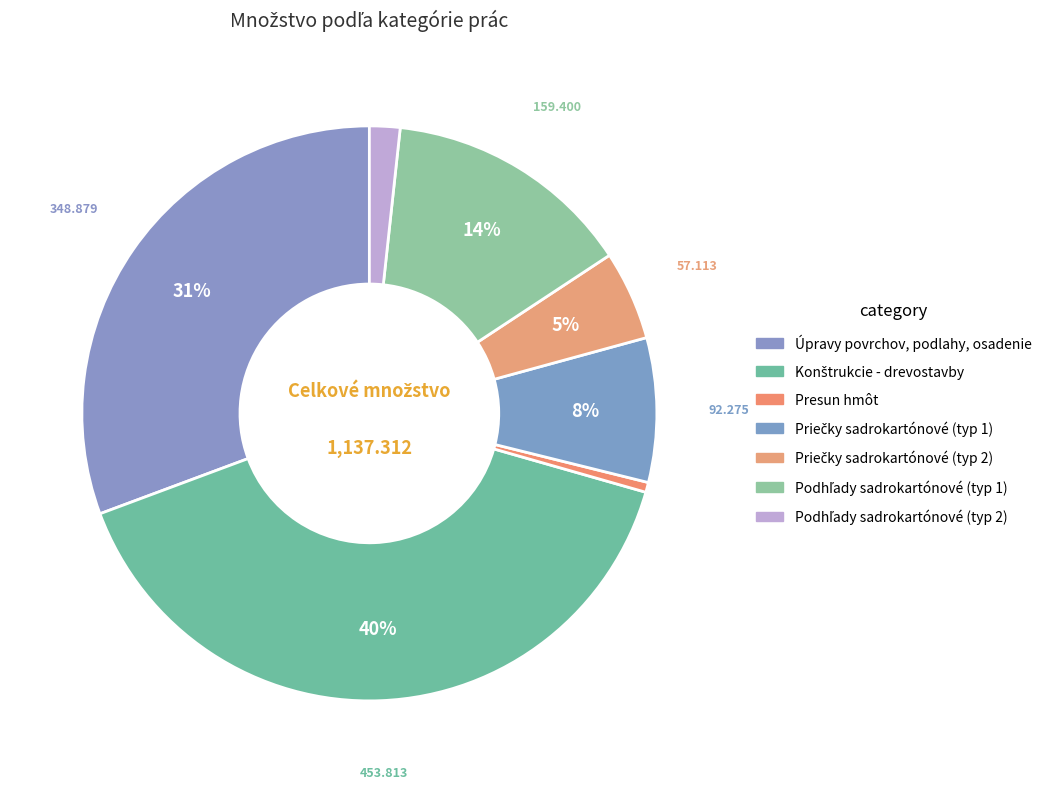

How many segments does this pie chart have?

7